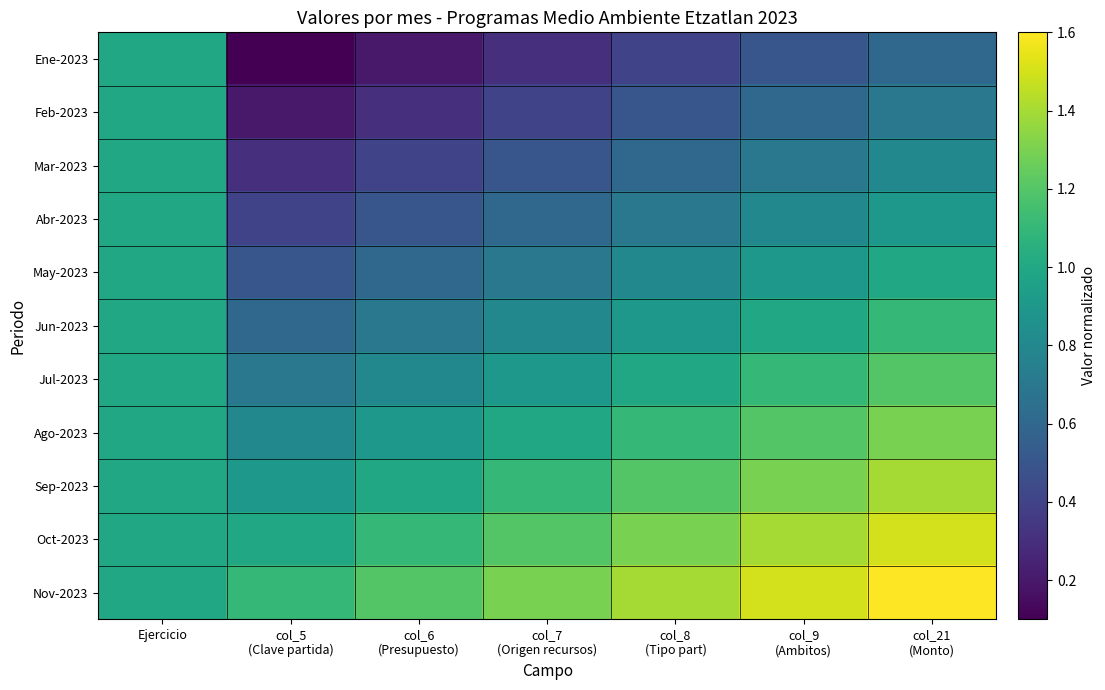

Reading left to right, transcribe all the data shown in this chart.

Ene-2023: Ejercicio=1.0	col_5
(Clave partida)=0.1	col_6
(Presupuesto)=0.2	col_7
(Origen recursos)=0.3	col_8
(Tipo part)=0.4	col_9
(Ambitos)=0.5	col_21
(Monto)=0.6
Feb-2023: Ejercicio=1.0	col_5
(Clave partida)=0.2	col_6
(Presupuesto)=0.3	col_7
(Origen recursos)=0.4	col_8
(Tipo part)=0.5	col_9
(Ambitos)=0.6	col_21
(Monto)=0.7
Mar-2023: Ejercicio=1.0	col_5
(Clave partida)=0.3	col_6
(Presupuesto)=0.4	col_7
(Origen recursos)=0.5	col_8
(Tipo part)=0.6	col_9
(Ambitos)=0.7	col_21
(Monto)=0.8
Abr-2023: Ejercicio=1.0	col_5
(Clave partida)=0.4	col_6
(Presupuesto)=0.5	col_7
(Origen recursos)=0.6	col_8
(Tipo part)=0.7	col_9
(Ambitos)=0.8	col_21
(Monto)=0.9
May-2023: Ejercicio=1.0	col_5
(Clave partida)=0.5	col_6
(Presupuesto)=0.6	col_7
(Origen recursos)=0.7	col_8
(Tipo part)=0.8	col_9
(Ambitos)=0.9	col_21
(Monto)=1.0
Jun-2023: Ejercicio=1.0	col_5
(Clave partida)=0.6	col_6
(Presupuesto)=0.7	col_7
(Origen recursos)=0.8	col_8
(Tipo part)=0.9	col_9
(Ambitos)=1.0	col_21
(Monto)=1.1
Jul-2023: Ejercicio=1.0	col_5
(Clave partida)=0.7	col_6
(Presupuesto)=0.8	col_7
(Origen recursos)=0.9	col_8
(Tipo part)=1.0	col_9
(Ambitos)=1.1	col_21
(Monto)=1.2
Ago-2023: Ejercicio=1.0	col_5
(Clave partida)=0.8	col_6
(Presupuesto)=0.9	col_7
(Origen recursos)=1.0	col_8
(Tipo part)=1.1	col_9
(Ambitos)=1.2	col_21
(Monto)=1.3
Sep-2023: Ejercicio=1.0	col_5
(Clave partida)=0.9	col_6
(Presupuesto)=1.0	col_7
(Origen recursos)=1.1	col_8
(Tipo part)=1.2	col_9
(Ambitos)=1.3	col_21
(Monto)=1.4
Oct-2023: Ejercicio=1.0	col_5
(Clave partida)=1.0	col_6
(Presupuesto)=1.1	col_7
(Origen recursos)=1.2	col_8
(Tipo part)=1.3	col_9
(Ambitos)=1.4	col_21
(Monto)=1.5
Nov-2023: Ejercicio=1.0	col_5
(Clave partida)=1.1	col_6
(Presupuesto)=1.2	col_7
(Origen recursos)=1.3	col_8
(Tipo part)=1.4	col_9
(Ambitos)=1.5	col_21
(Monto)=1.6